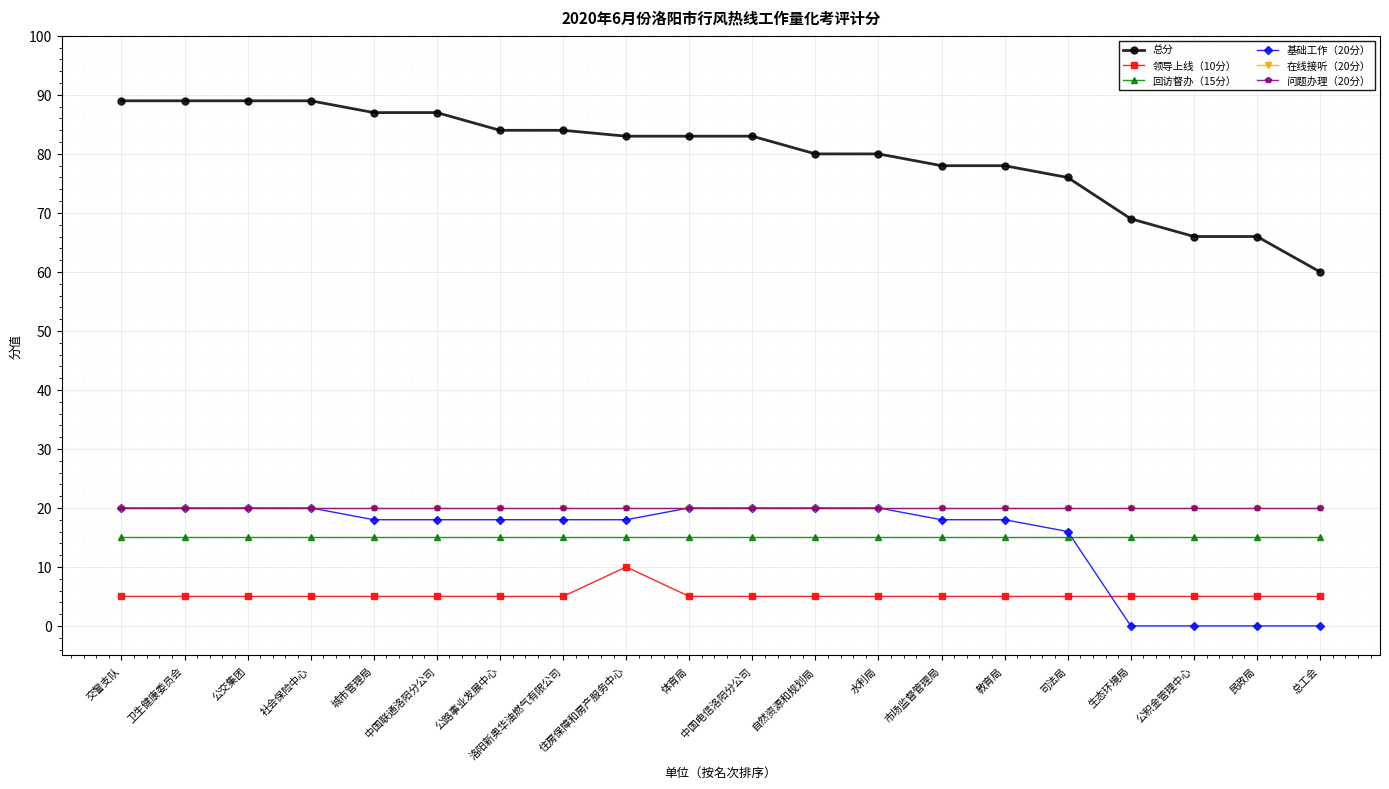

Is it true that 领导上线（10分） equals 5 at 公路事业发展中心?

True